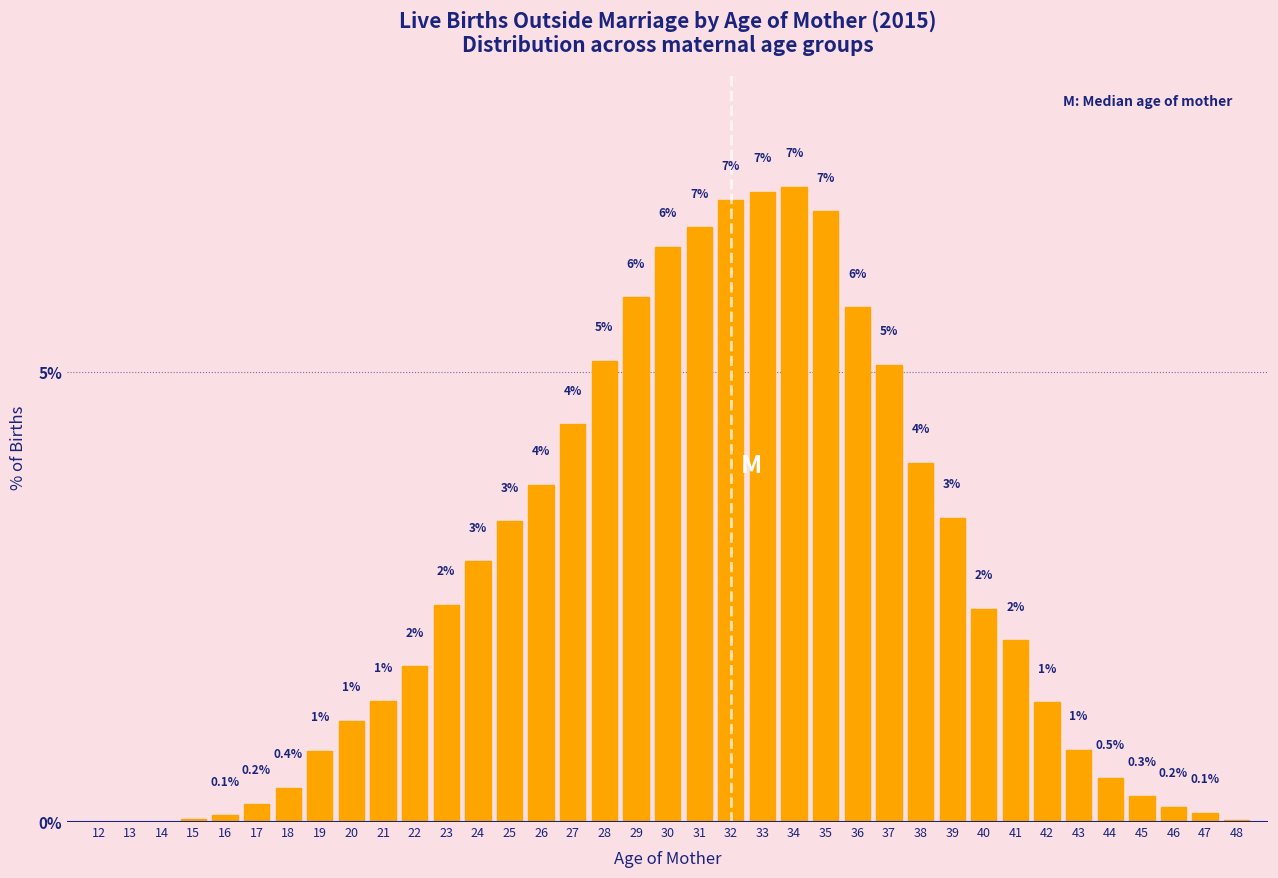

At which category does the chart reach its peak across all series?

34